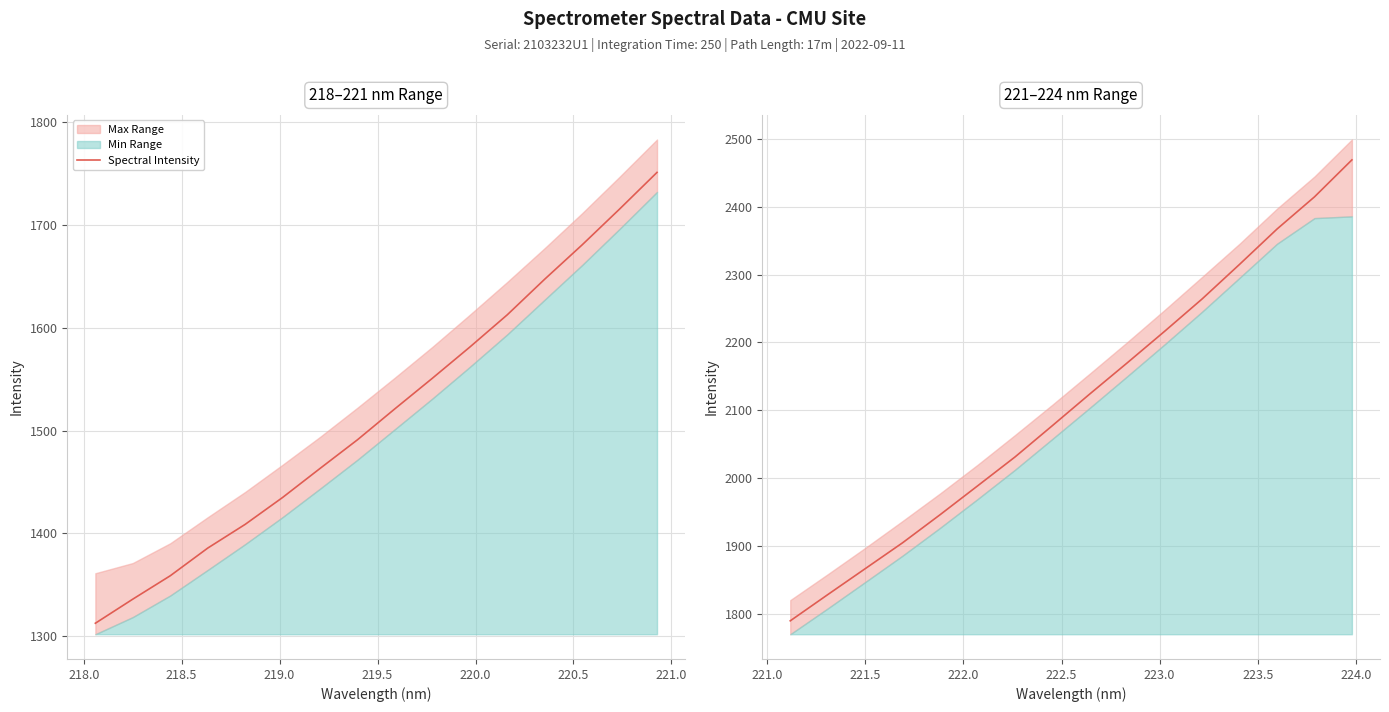

What is the label of the 9th point from the right?

221.0